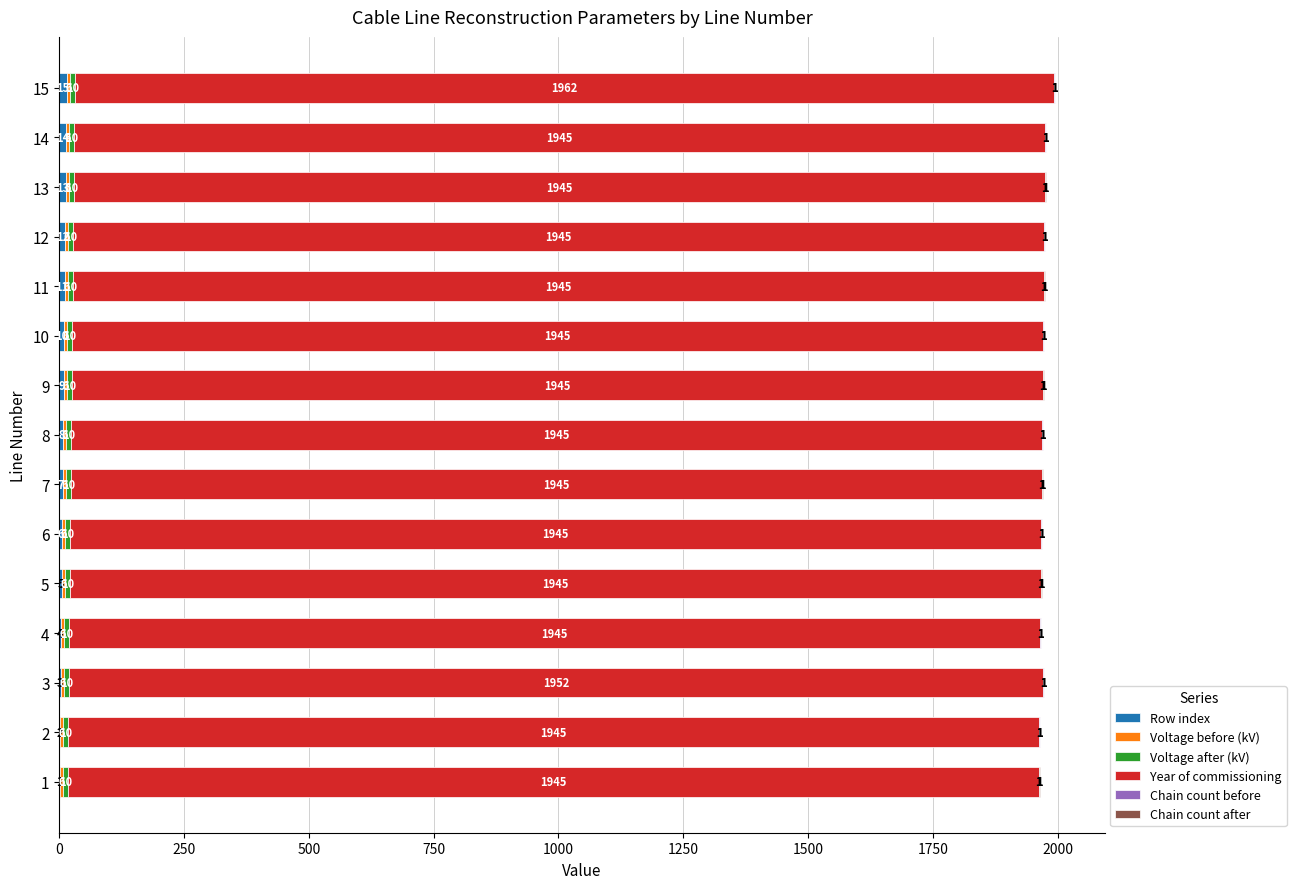

At which category is the sum across all series the highest?

15